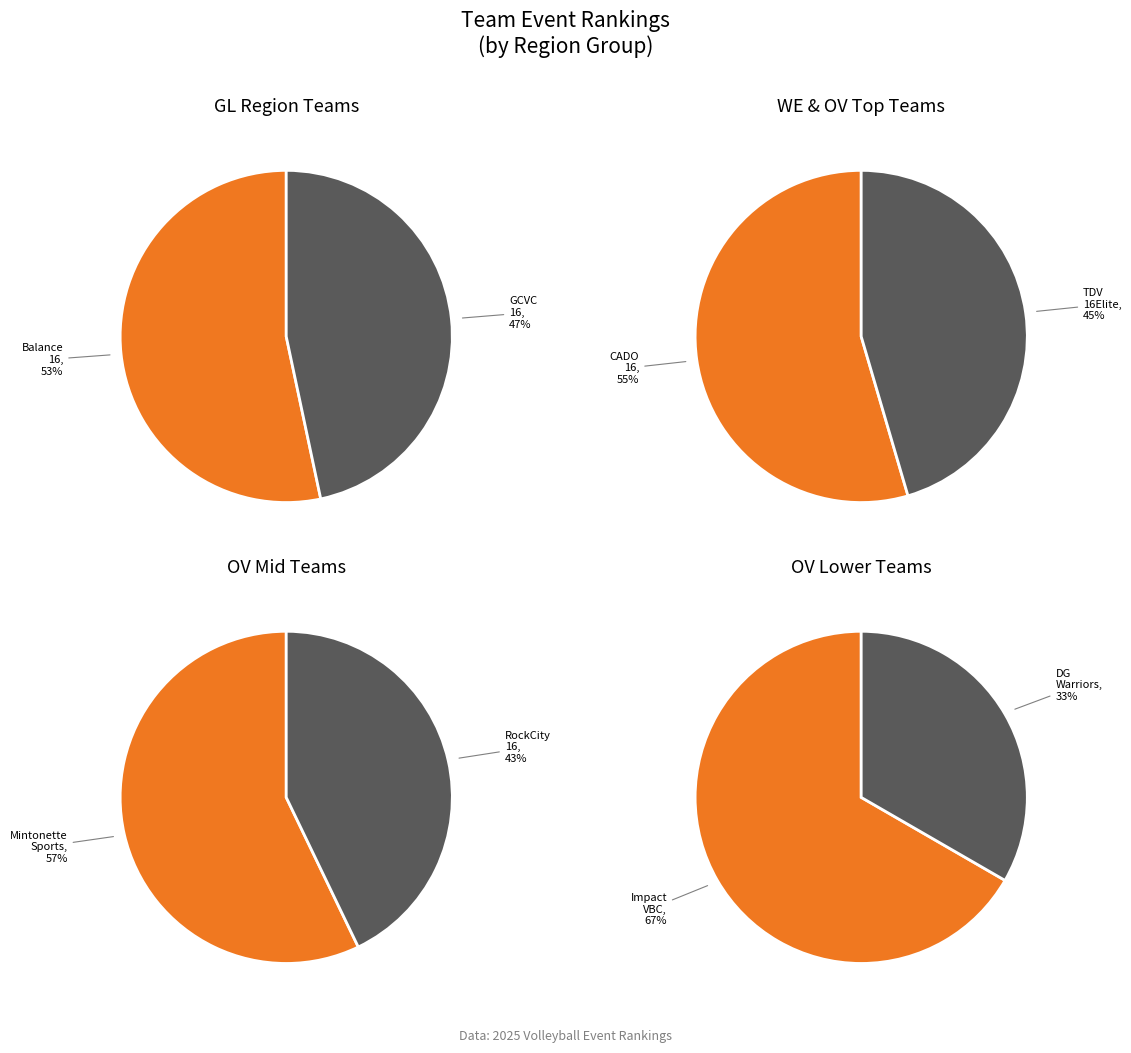

Is the sum of Impact VBC 16-1 and Mintonette Sports - m.65 greater than half?

No